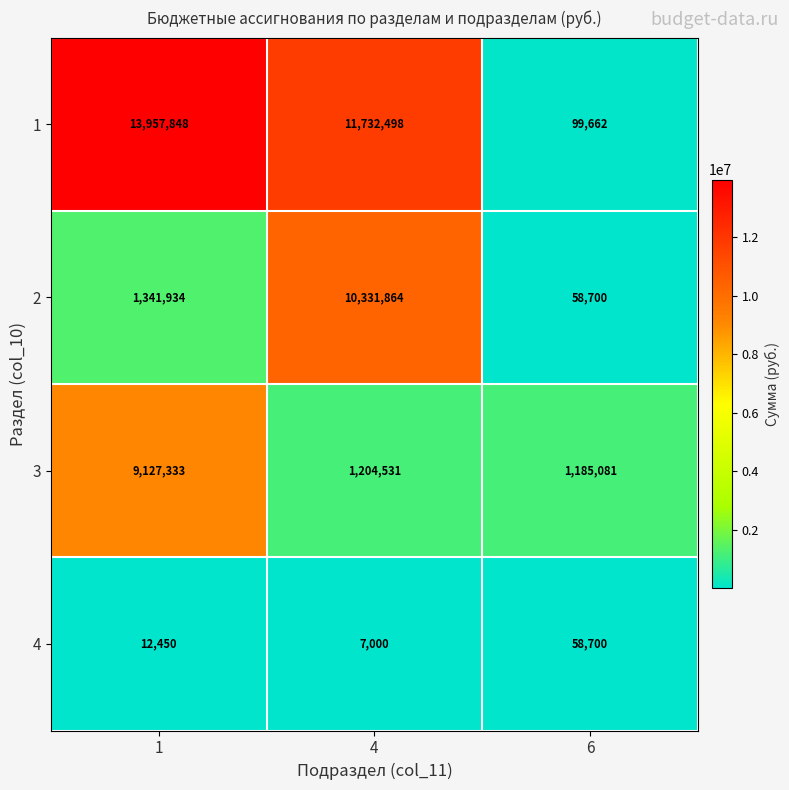

What is the sum of the 2 values at 4 and 1?

11673798